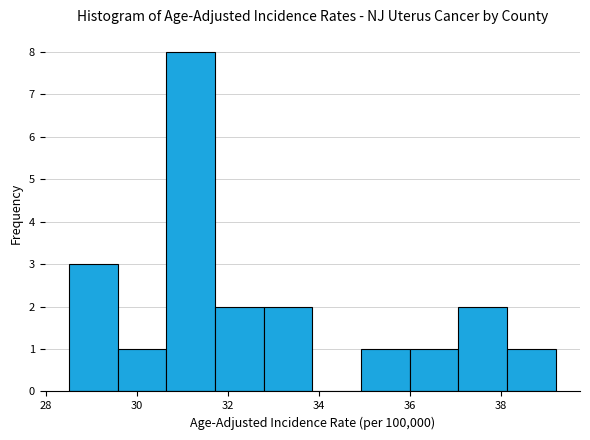

How tall is the bar that spans 32.8 to 33.8 on the x-axis? Neither the bar edges nor the heights are printed on the chart, so give them approximately, as read against the axes.

2